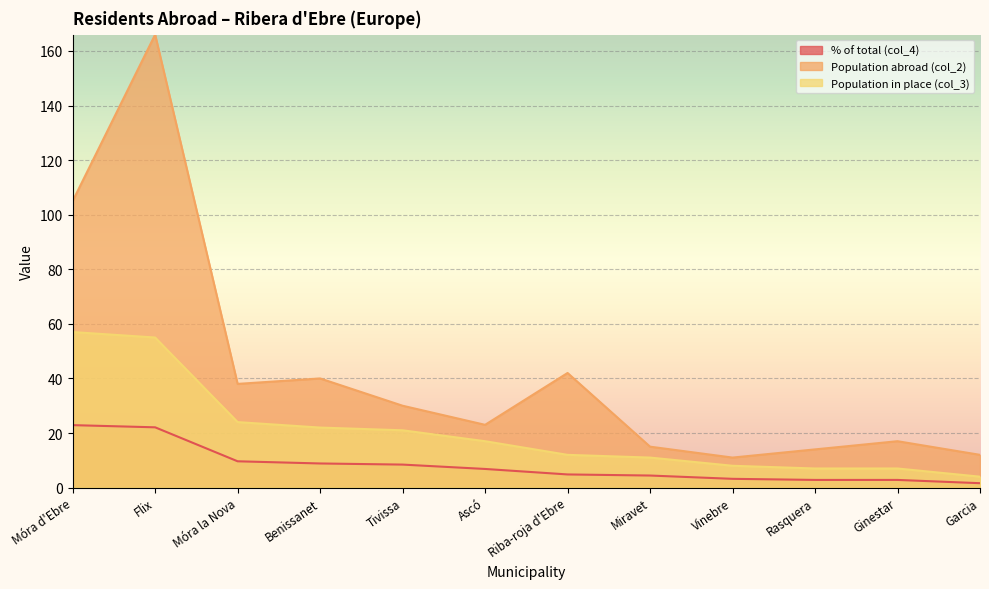

What are all the series names shown in the legend?

% of total (col_4), Population abroad (col_2), Population in place (col_3)